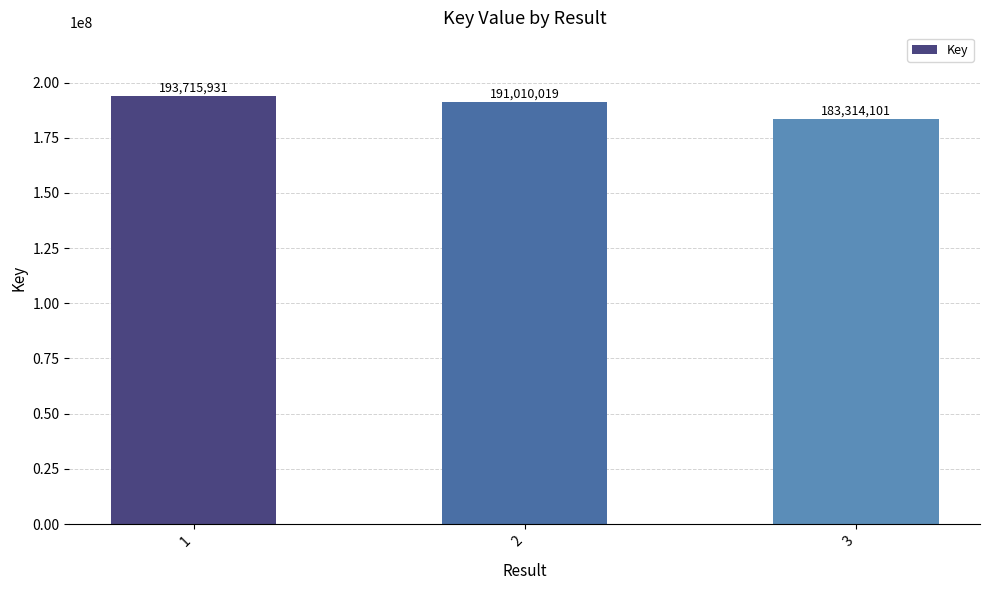

Does the chart contain any negative values?

No